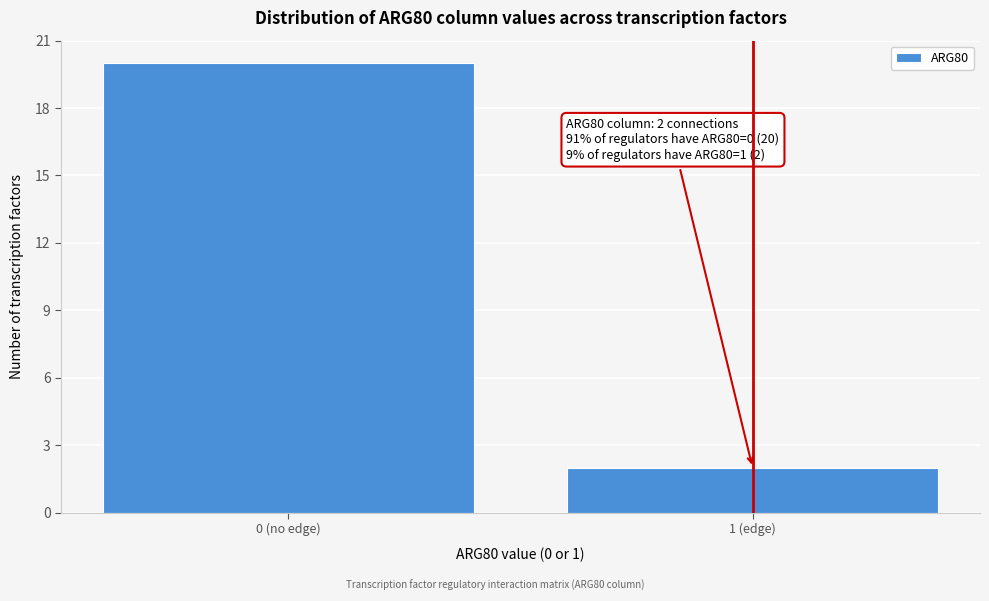

Reading right to left, what are all the values shown in this chart?

1 (edge)=2	0 (no edge)=20